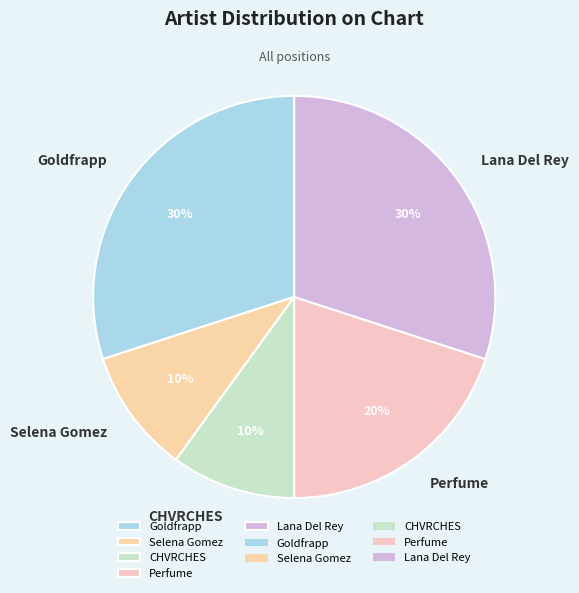

Is it true that Lana Del Rey is 19% of the pie?

False